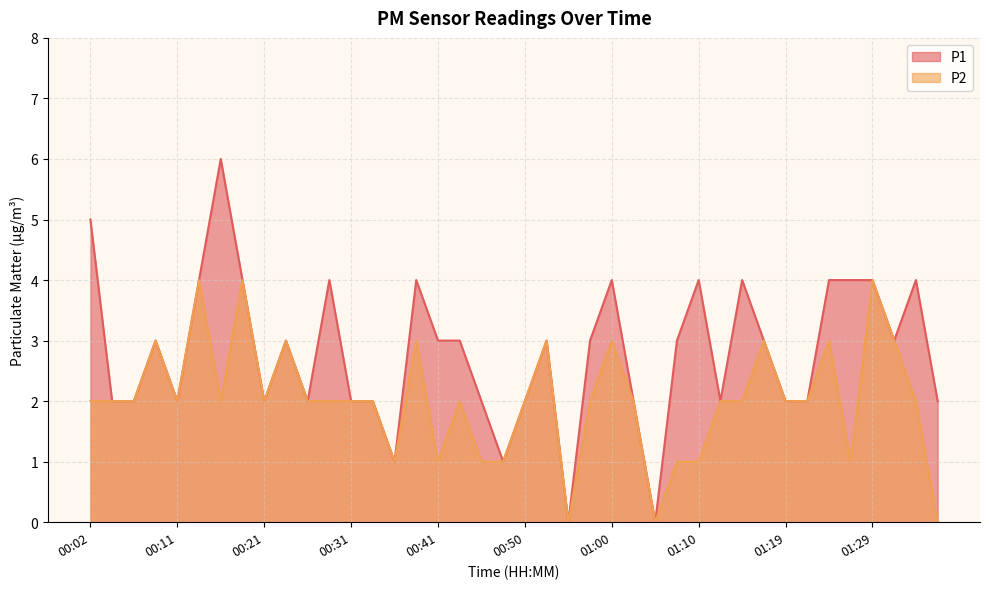

What position from the right is 01:24?

6